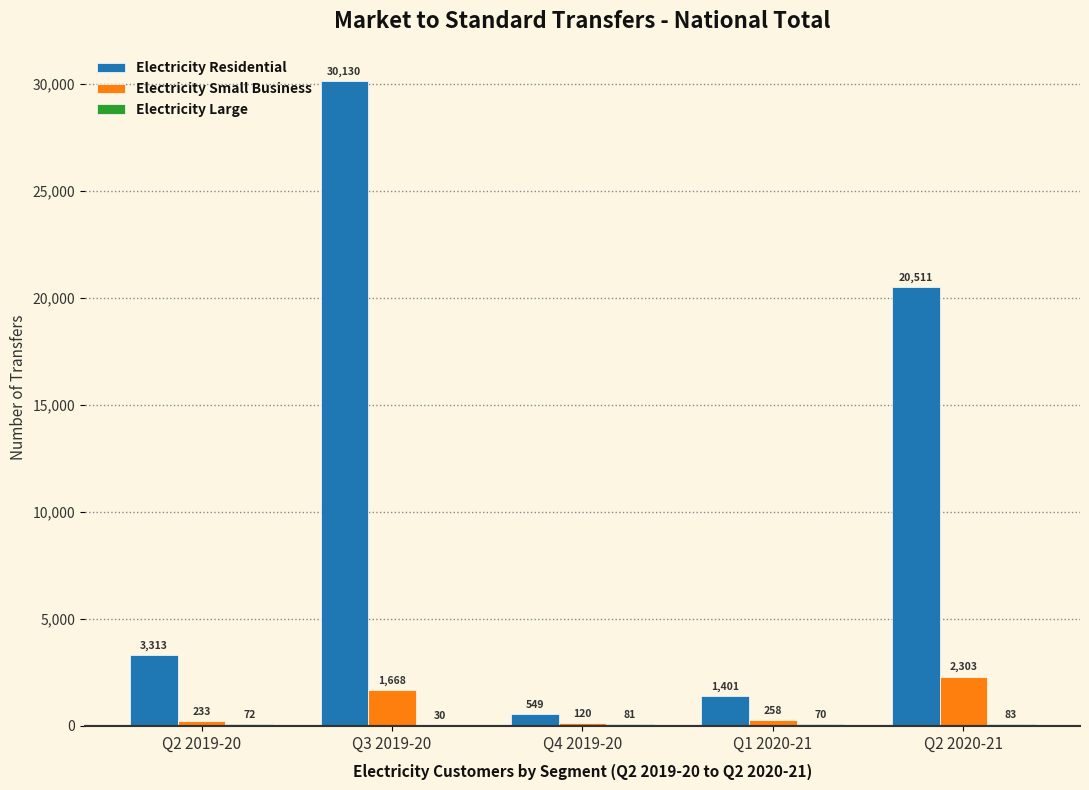

Is it true that Electricity Small Business equals 2303 at Q2 2020-21?

True